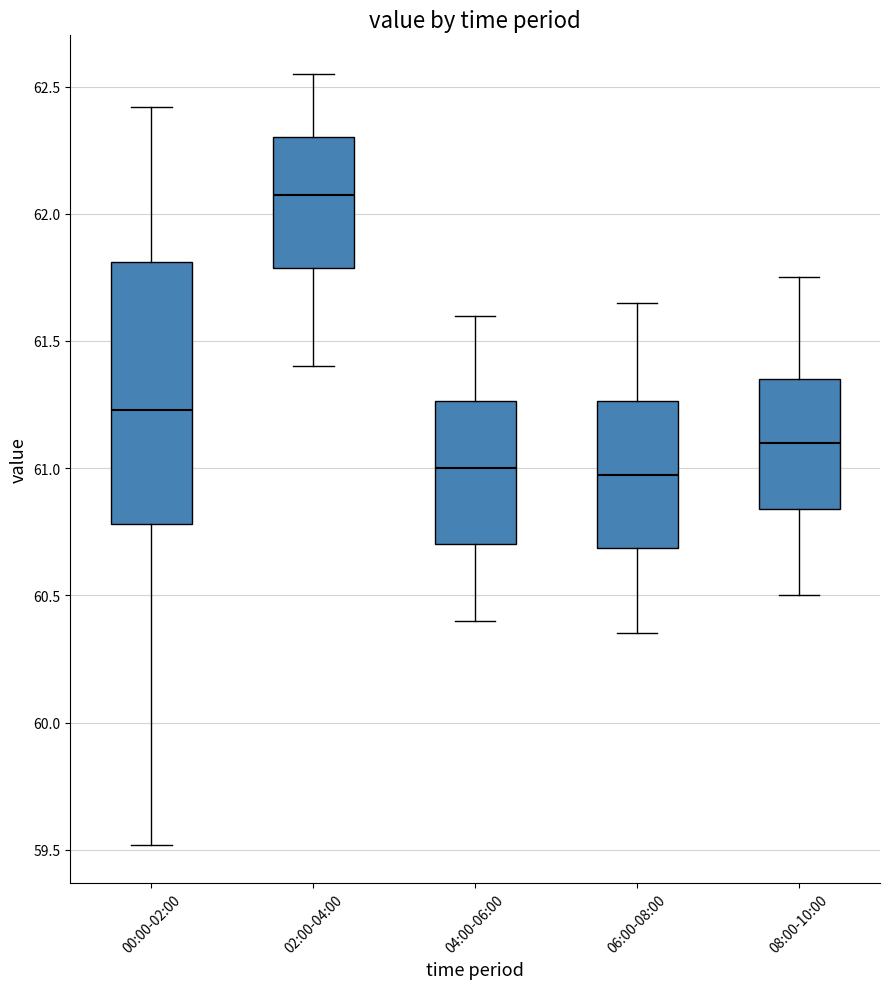

Reading left to right, transcribe this box plot: for each box, give where its median line is, the range the box spans, and where its two whiskers end, as read against the y-axis. The values are not printed on the chart, so give them approximately, as read against the axis.

00:00-02:00: median 61.25, box 60.80 to 61.80, whiskers 59.50 to 62.40
02:00-04:00: median 62.10, box 61.80 to 62.30, whiskers 61.40 to 62.55
04:00-06:00: median 61.00, box 60.70 to 61.25, whiskers 60.40 to 61.60
06:00-08:00: median 61.00, box 60.70 to 61.25, whiskers 60.35 to 61.65
08:00-10:00: median 61.10, box 60.85 to 61.35, whiskers 60.50 to 61.75